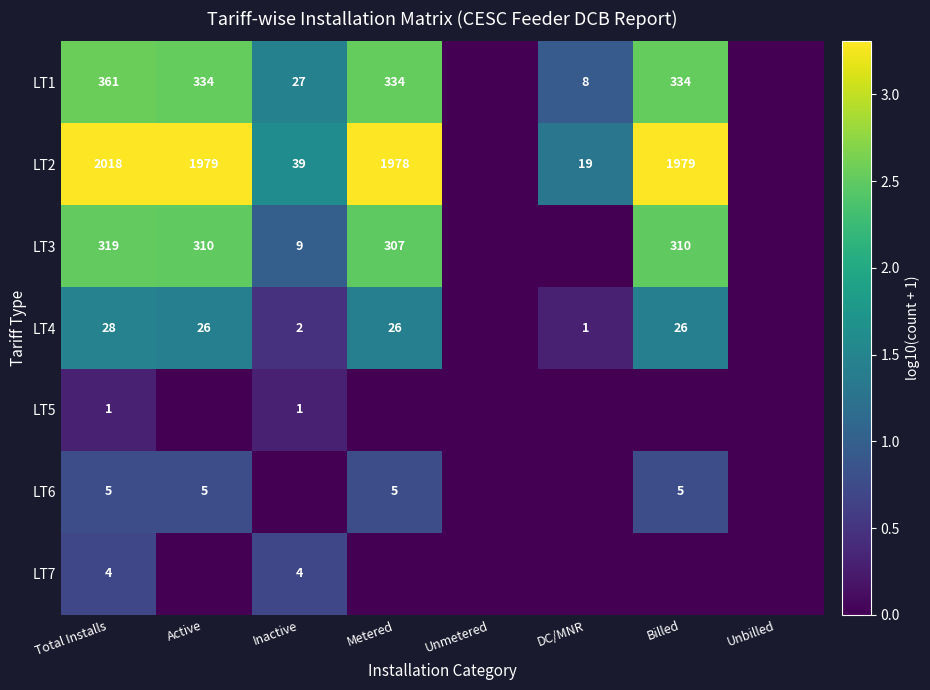

True or false: LT4 has a value of 28 at Total Installs.

True